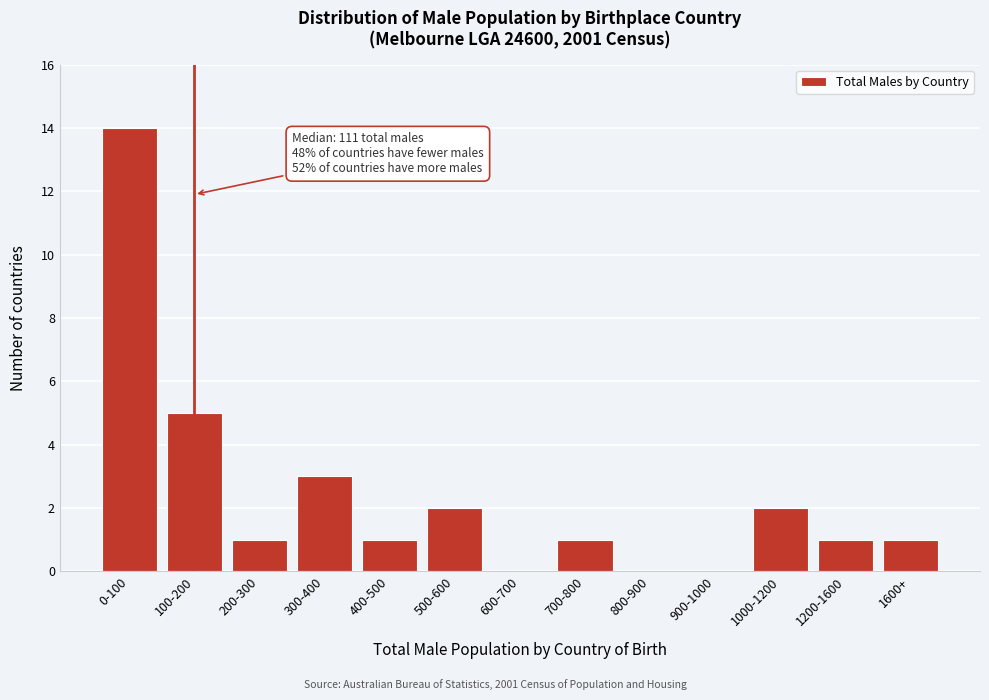

Reading left to right, extract all data points from this chart.

0-100=14	100-200=5	200-300=1	300-400=3	400-500=1	500-600=2	600-700=0	700-800=1	800-900=0	900-1000=0	1000-1200=2	1200-1600=1	1600+=1